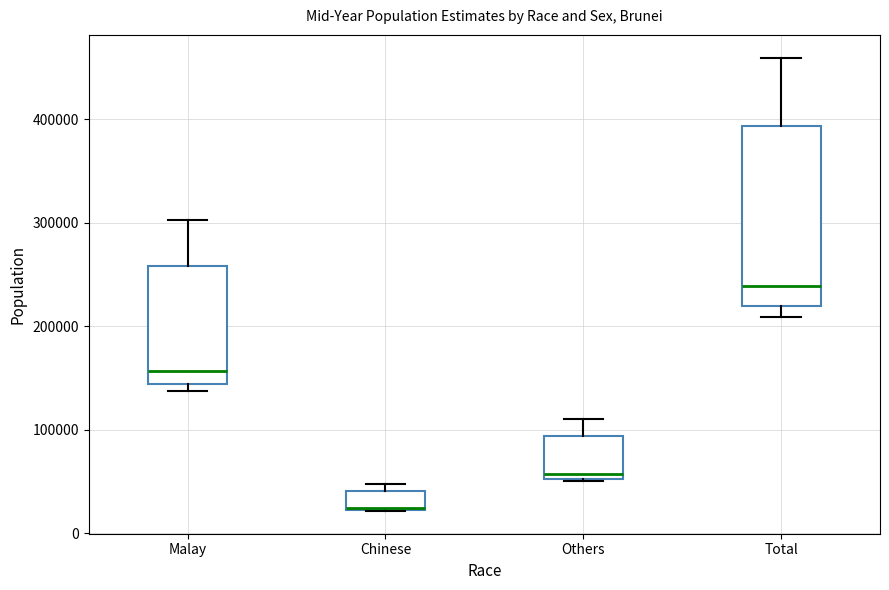

Where does the upper whisker of the box for Malay end on the y-axis? The values are not printed on the chart, so give them approximately, as read against the axis.

300000